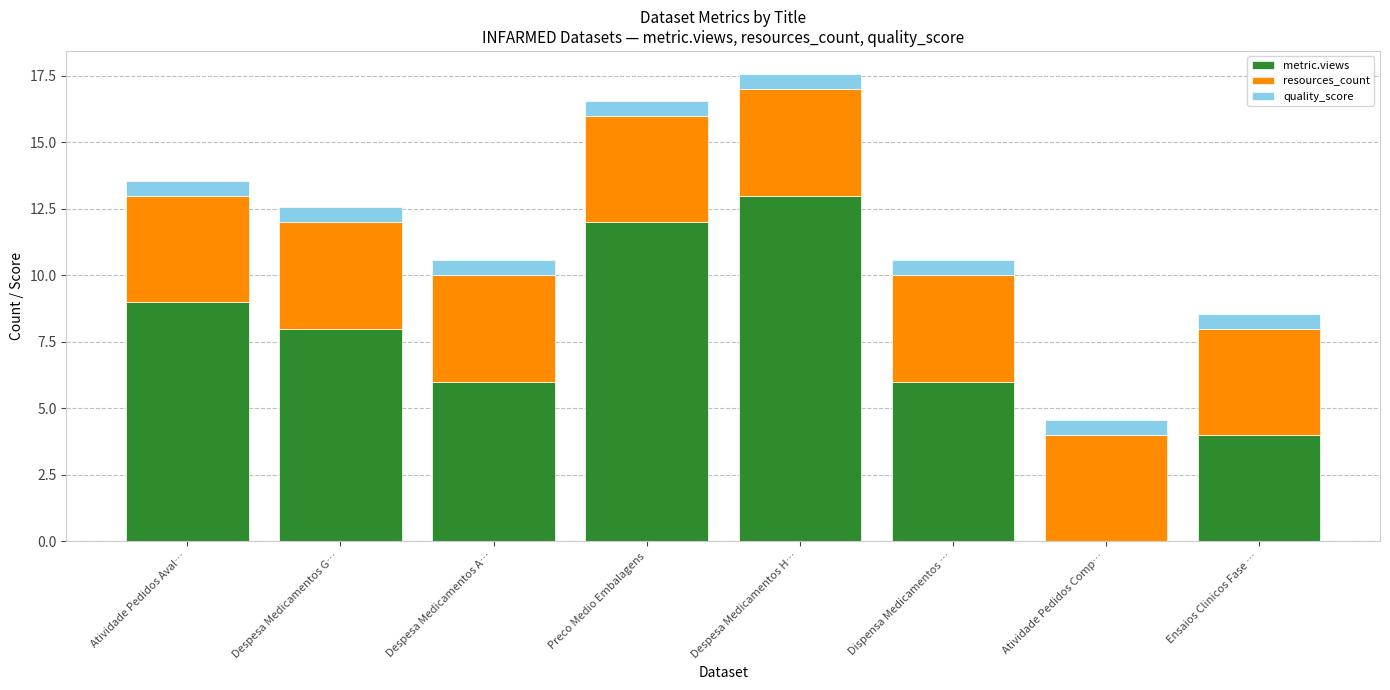

What is the maximum value for metric.views?

13.0